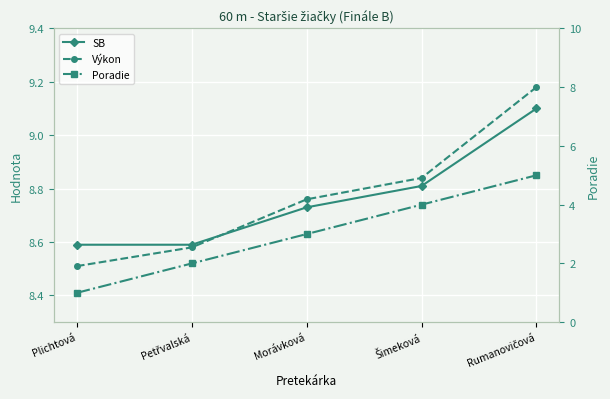

What is the spread (max minus min) of values at Rumanovičová?

4.2